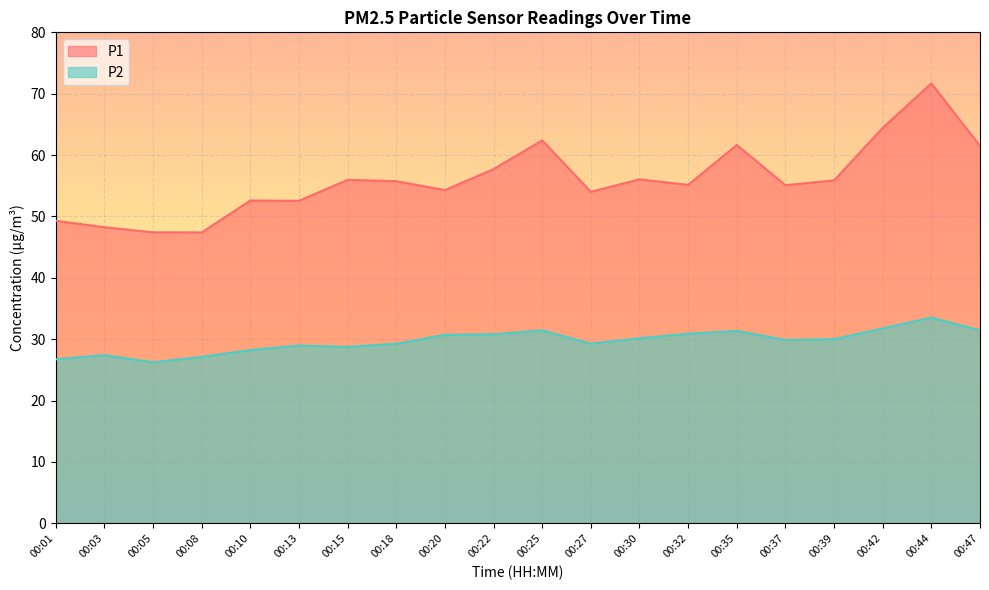

At 00:15, list the series in order from smallest to largest.

P2, P1